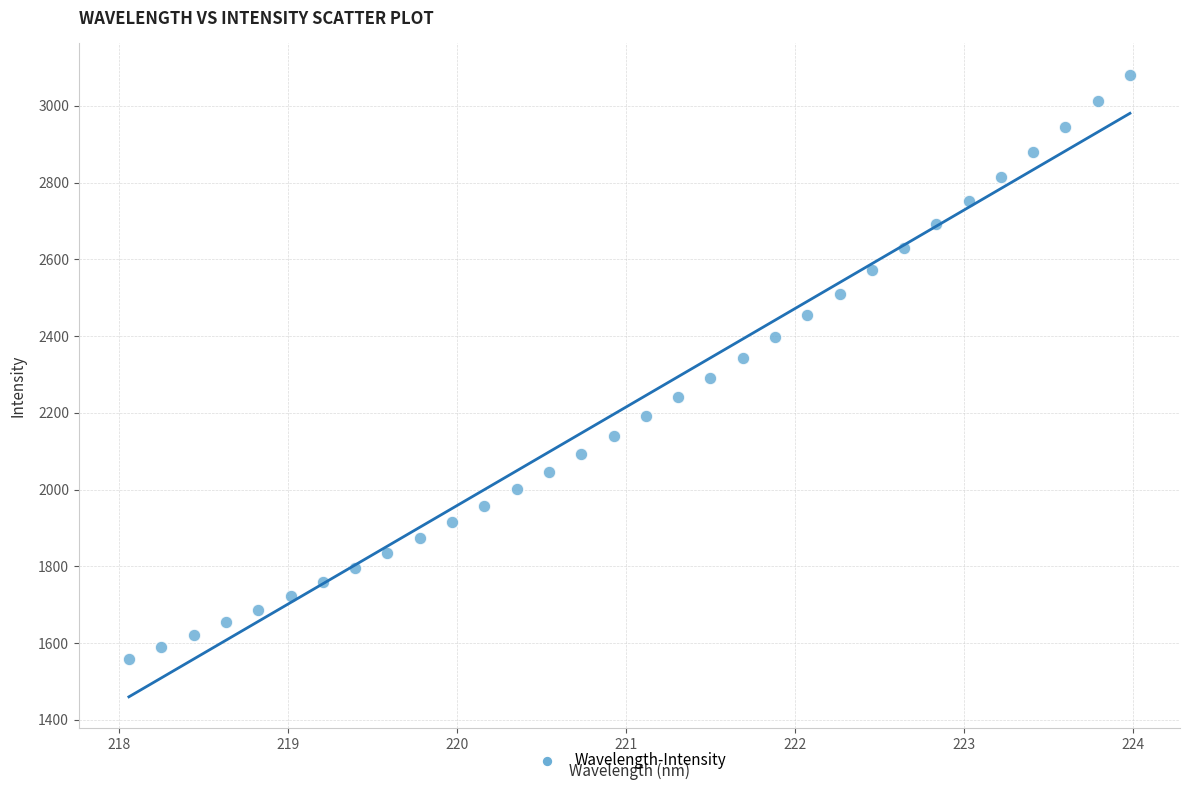

What is the range of Y values (max minus min)?

1522.0